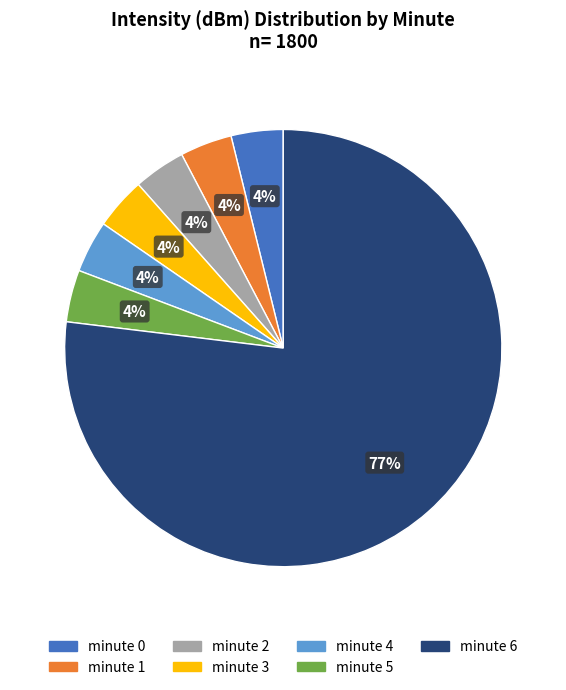

What is the largest slice in the pie chart?

minute 6